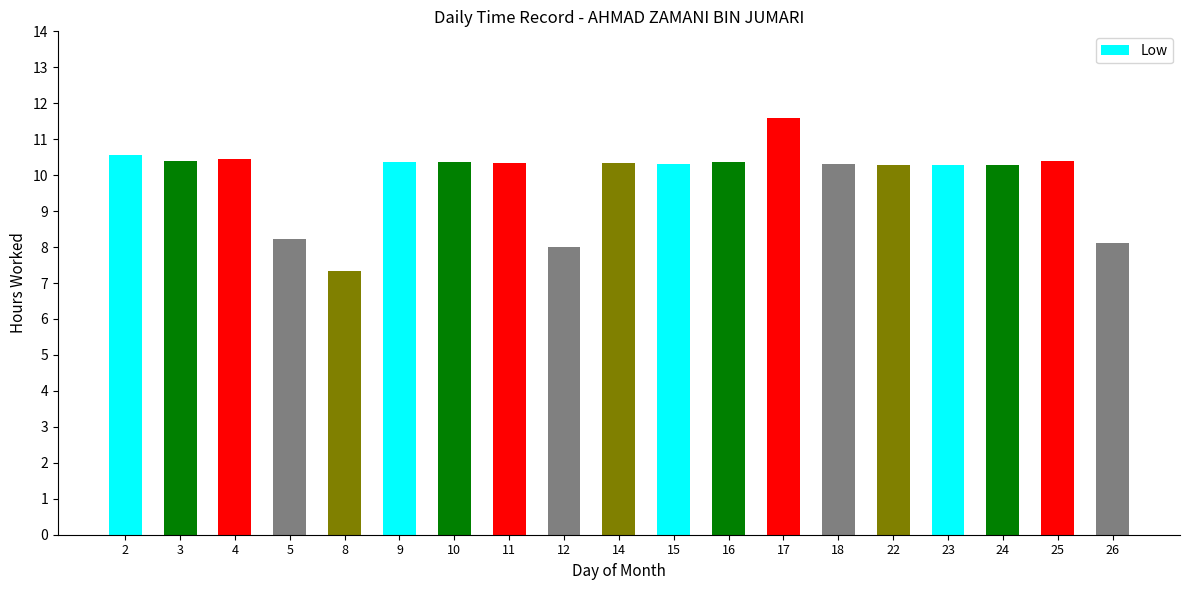

Is it true that the value at 26 is 13.1?

False